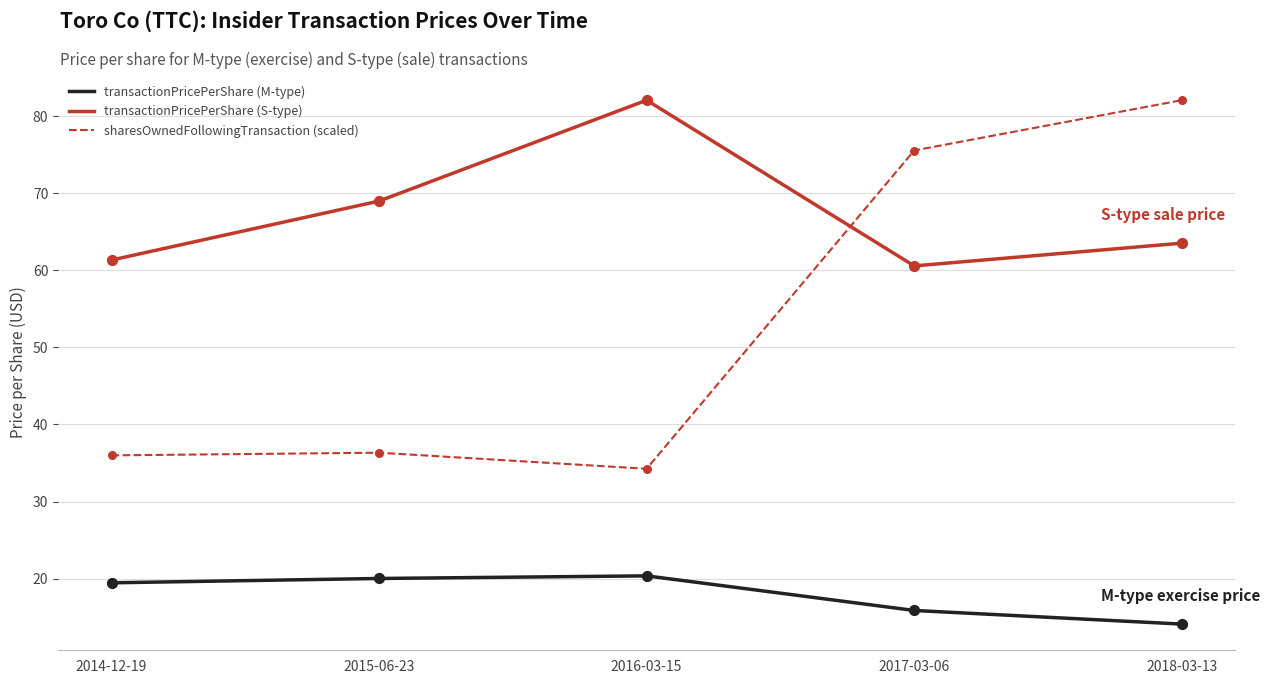

What are all the series names shown in the legend?

transactionPricePerShare (M-type), transactionPricePerShare (S-type), sharesOwnedFollowingTransaction (scaled)